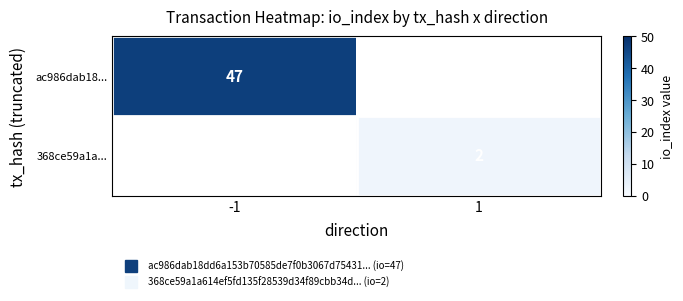

Which series has the widest spread of values?

ac986dab18...